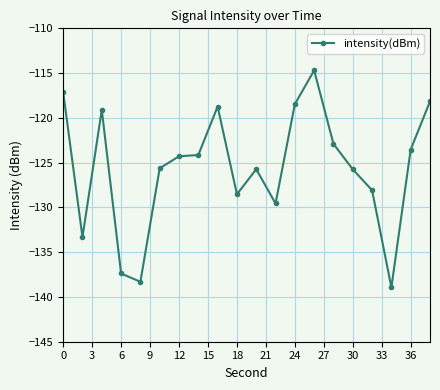

What is the minimum value shown in the chart?

-138.9